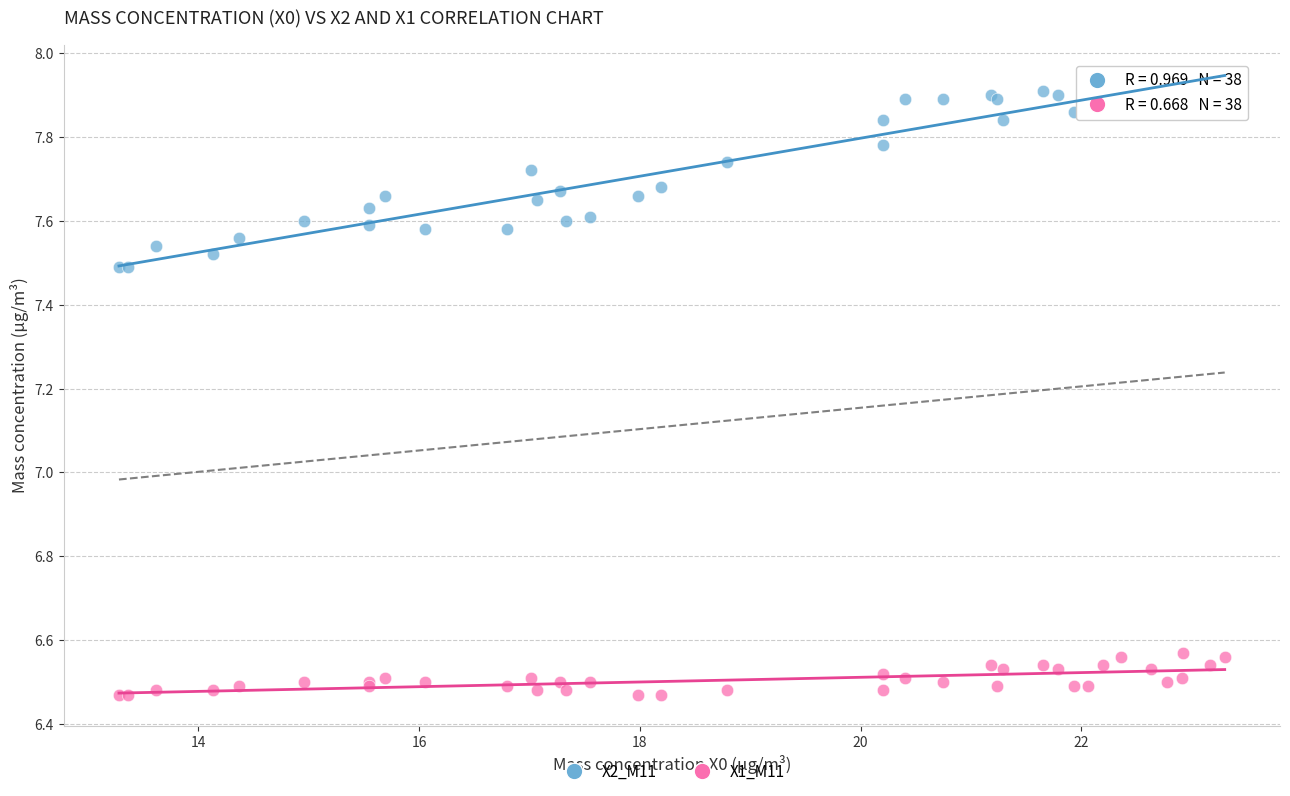

Which series reaches the minimum Y coordinate?

X1_M11